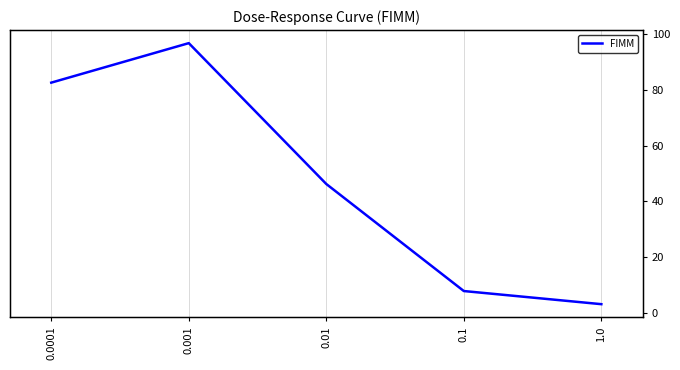

How many series are shown in this chart?

1